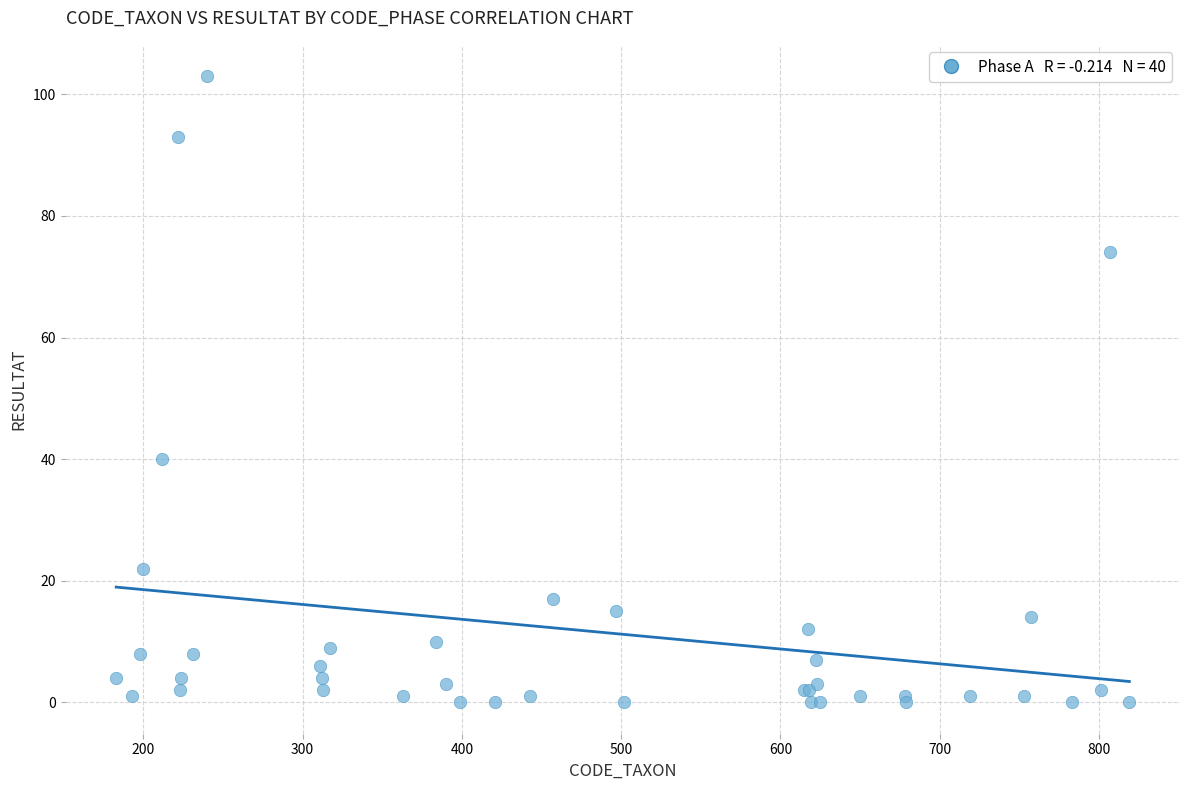

What Y value in the scatter plot is closest to 51?

40